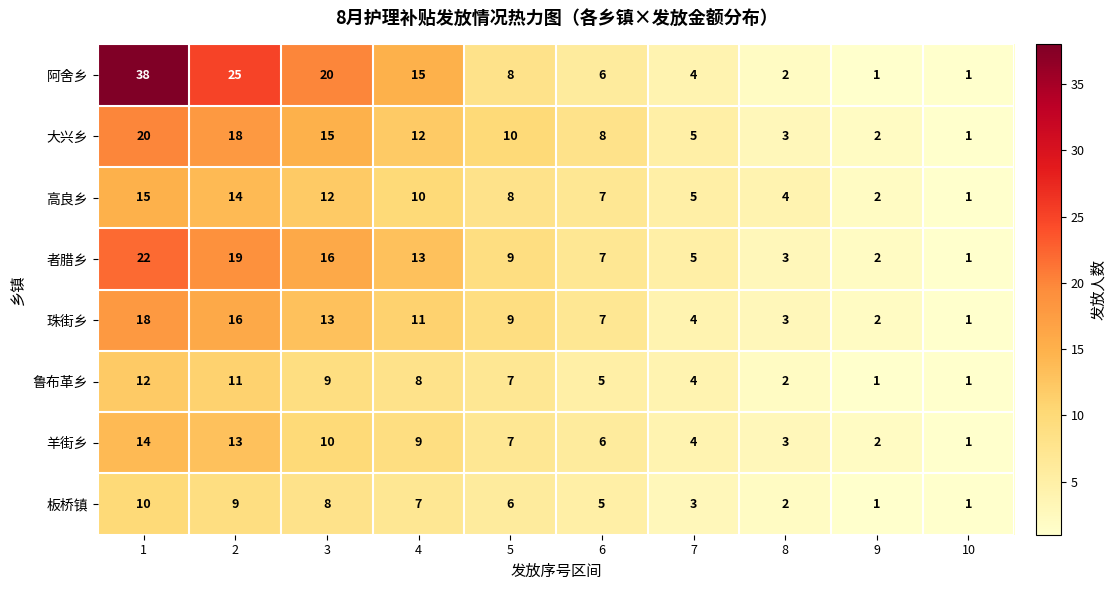

What is the minimum value shown in the chart?

1